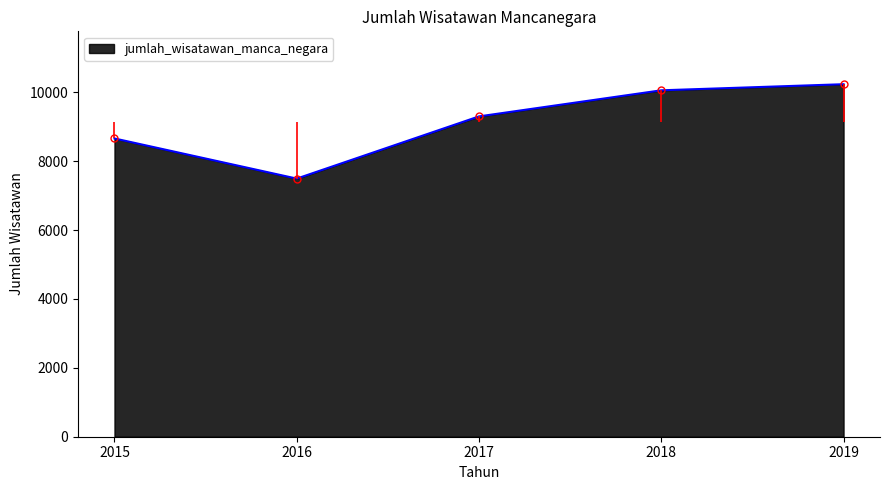

Reading left to right, list all the values displayed in this chart.

8659	7494	9300	10057	10234